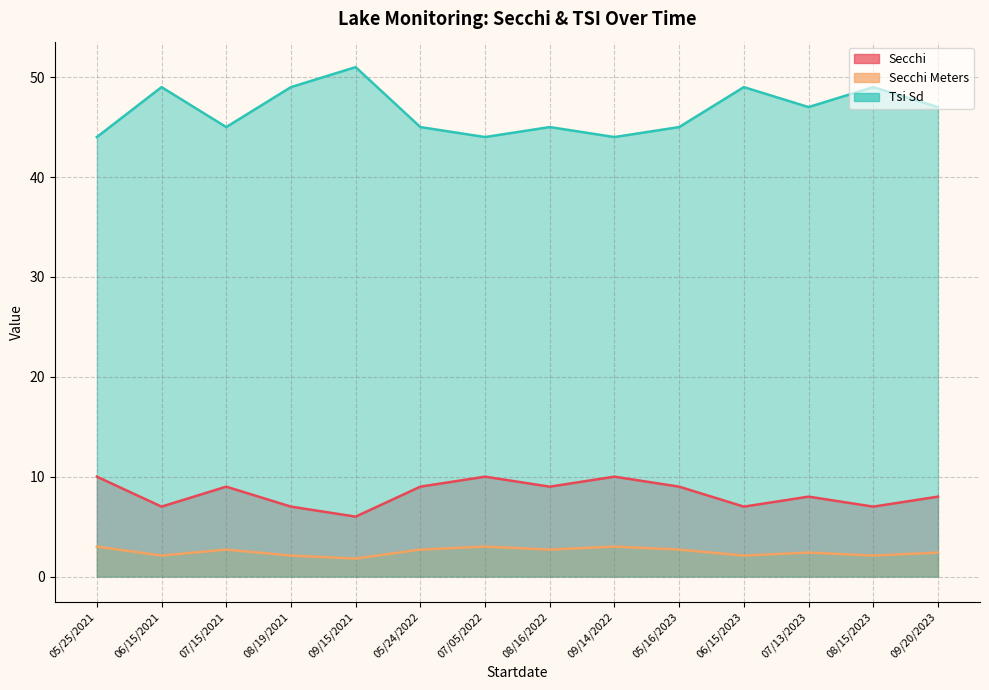

What is the average value of the Secchi series?

8.3